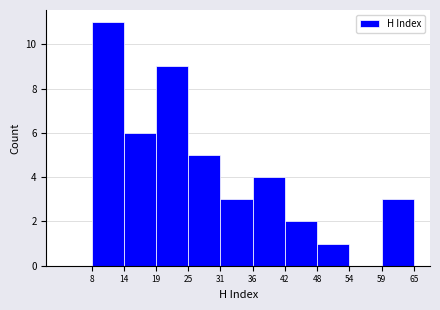

What is the height of the bar covering 25 to 31 on the x-axis? The values are not printed on the chart, so give them approximately, as read against the axis.

5